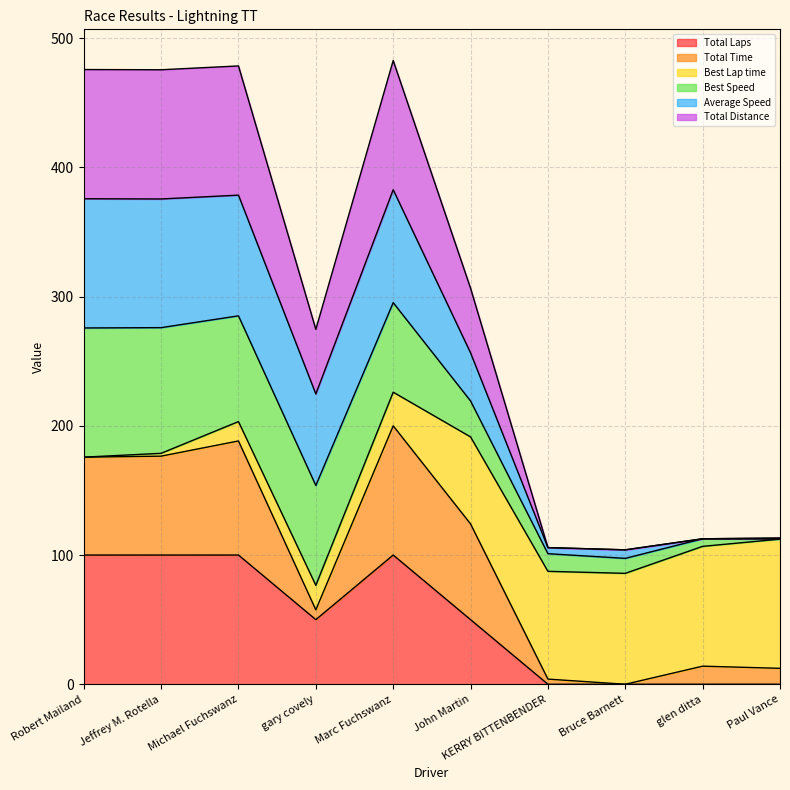

Read the Total Laps value at Marc Fuchswanz.

100.0